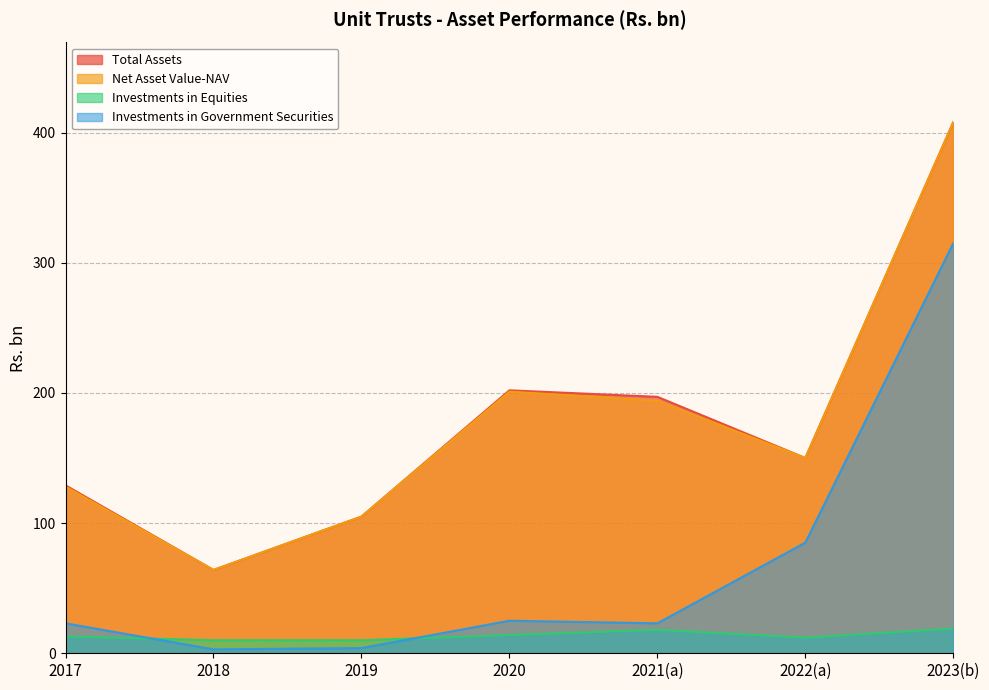

At how many categories does at least one series exceed 320?

1